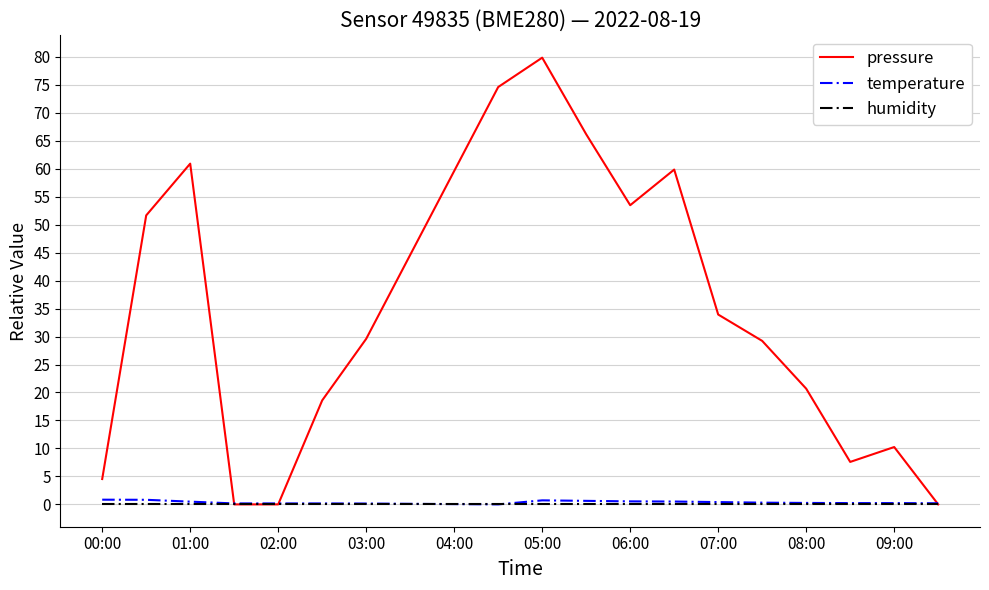

What is the maximum value shown in the chart?

79.8